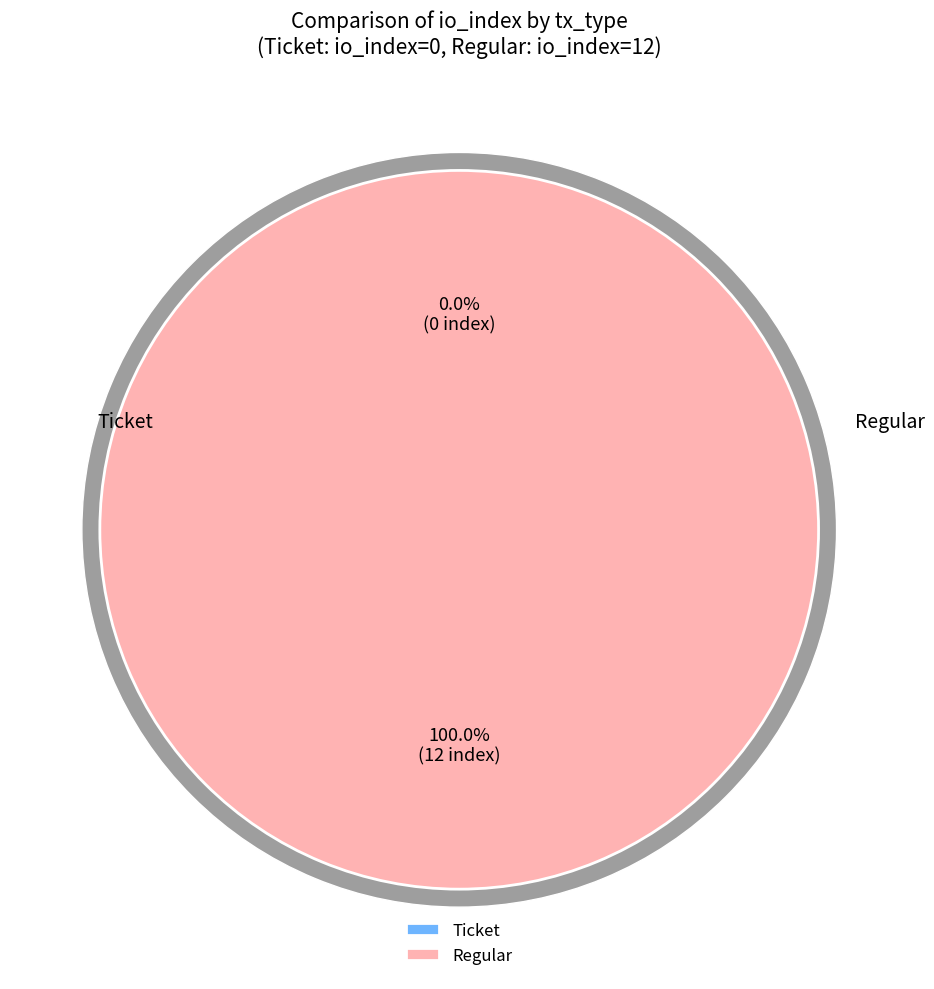

To the nearest percent, what percentage of the pie is Regular?

100%